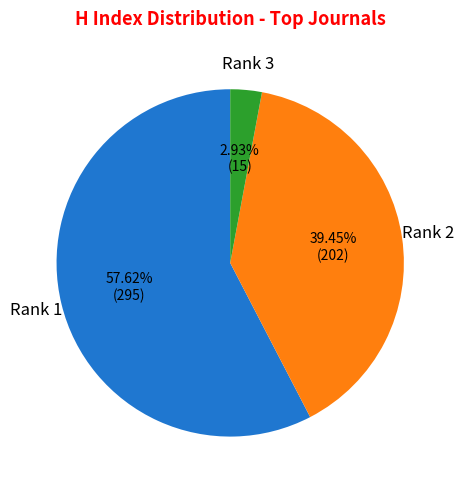

Does any single category account for the majority?

Yes